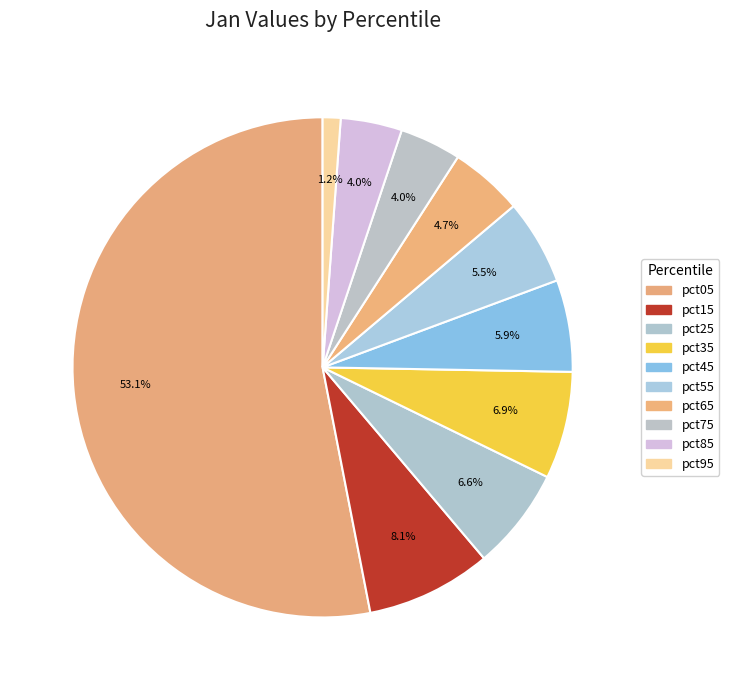

To the nearest percent, what is the combined percentage of pct95 and pct75?

5%